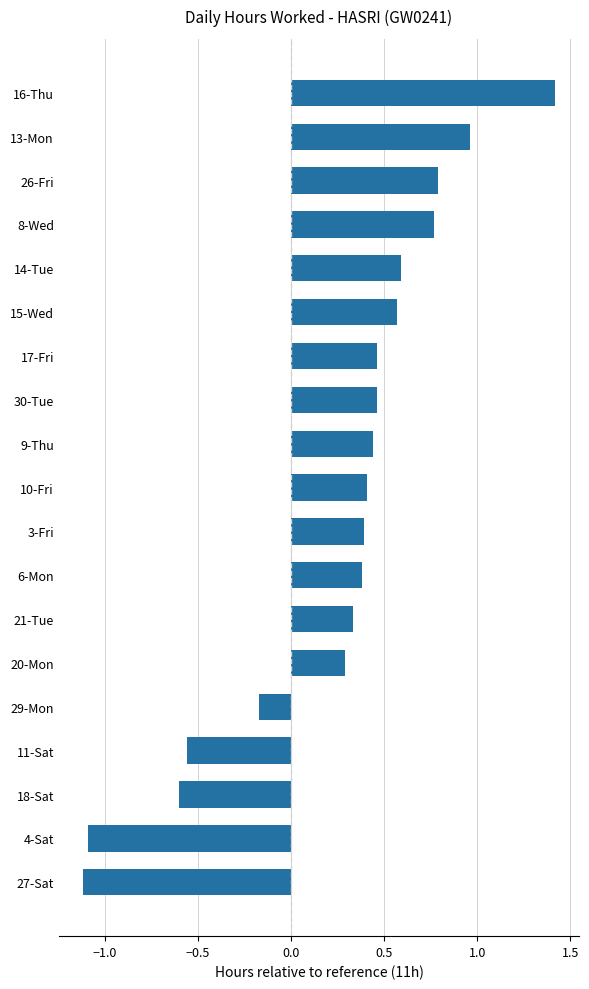

Which label corresponds to the largest value in the chart?

16-Thu